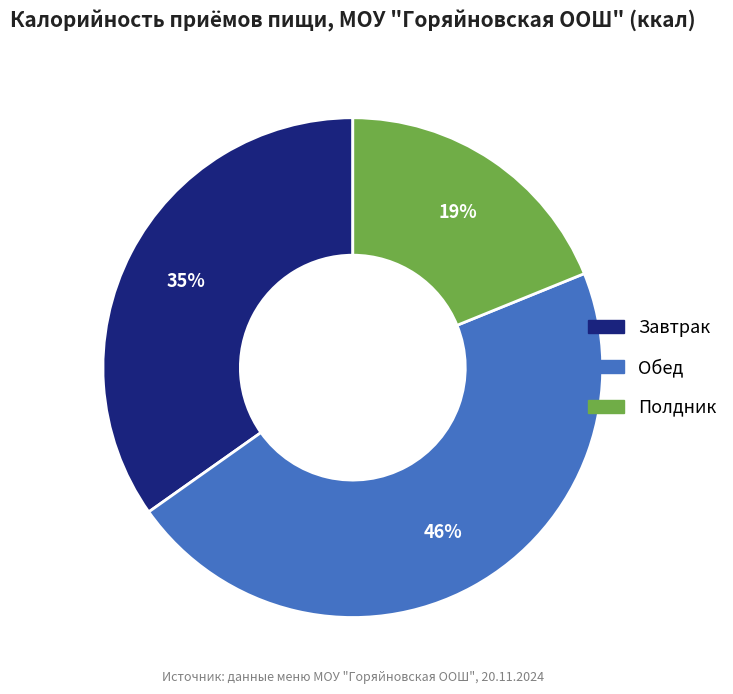

Does Обед account for over 50% of the chart?

No